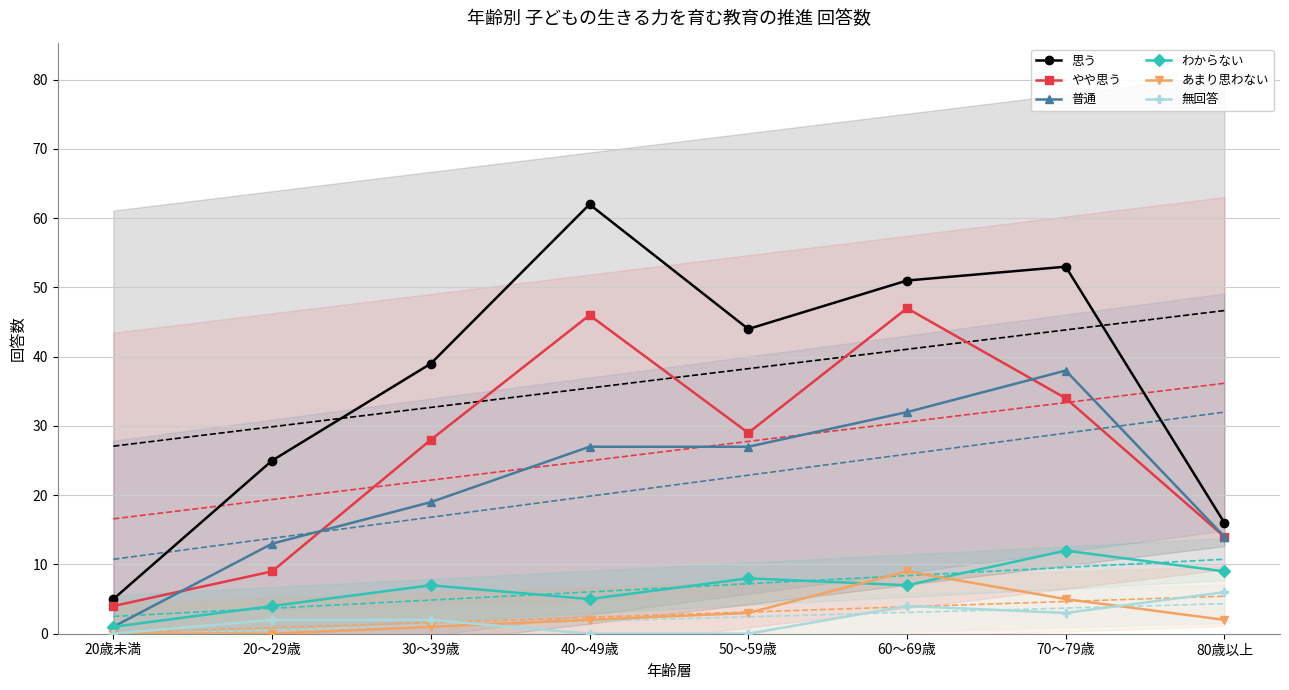

True or false: わからない and 無回答 cross at least once.

False